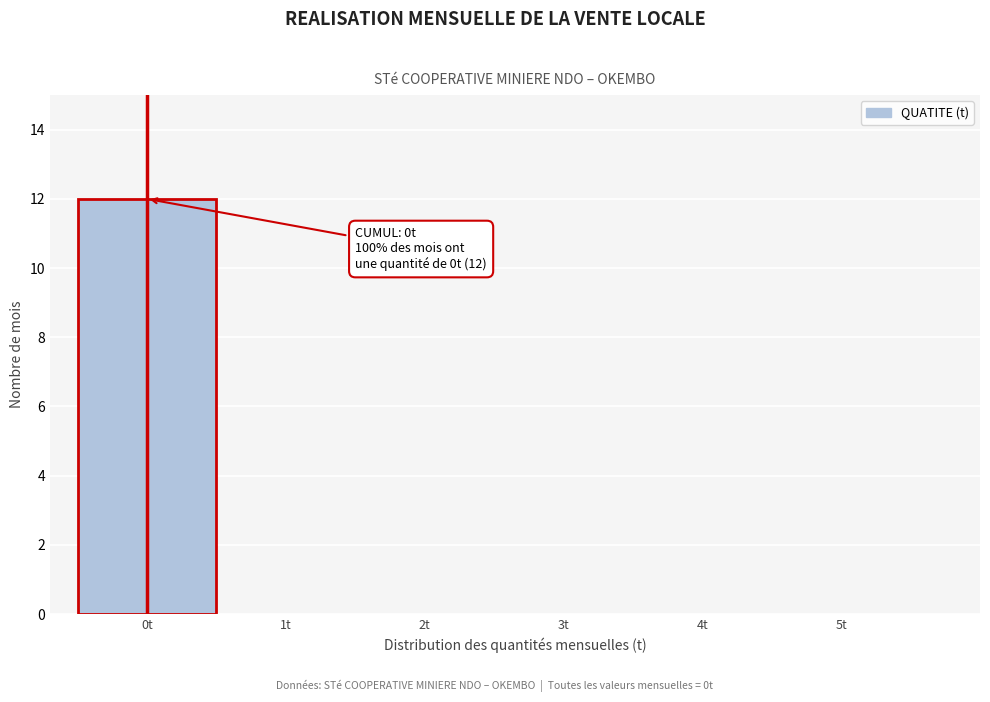

Which range on the x-axis has the tallest bar?

-0.5 to 0.5